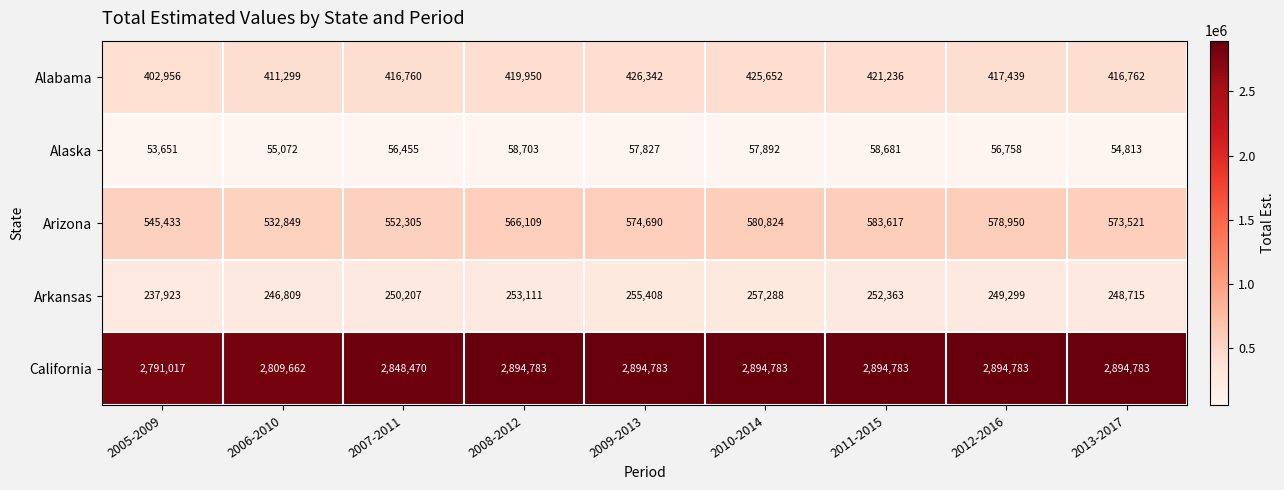

The California series shows 3868514 at 2007-2011. True or false?

False